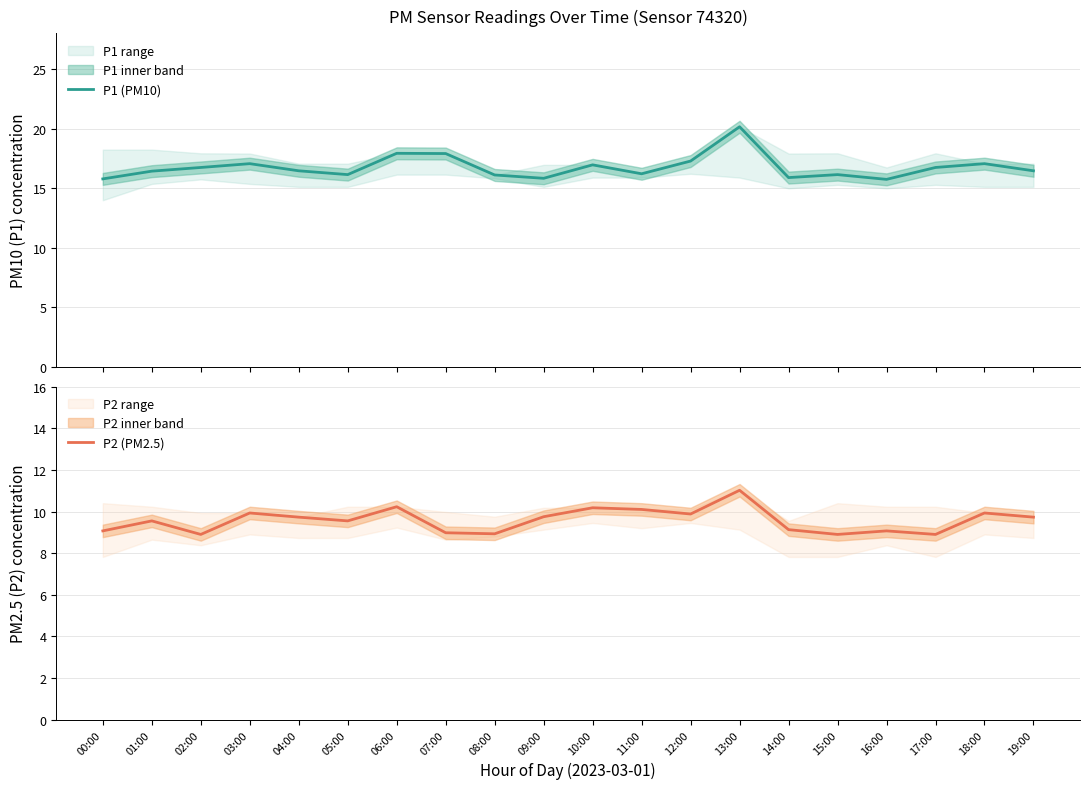

Which series changed the most between 01:00 and 03:00?

P1 (PM10)